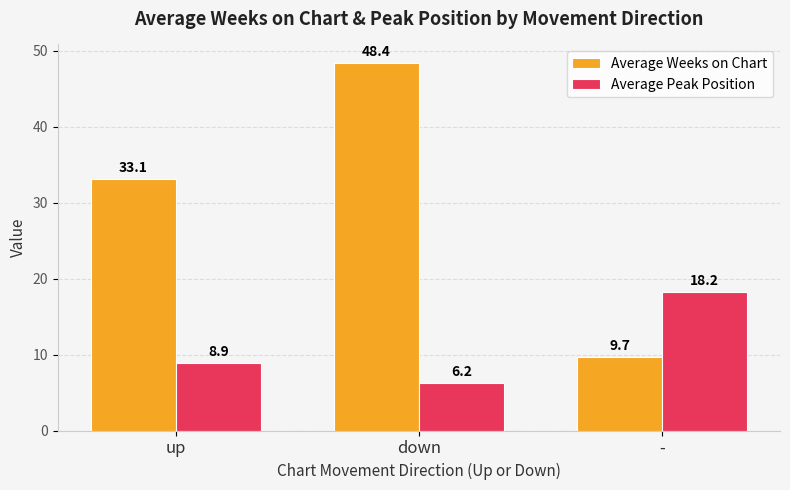

The value of Average Peak Position at up is 12.7. True or false?

False